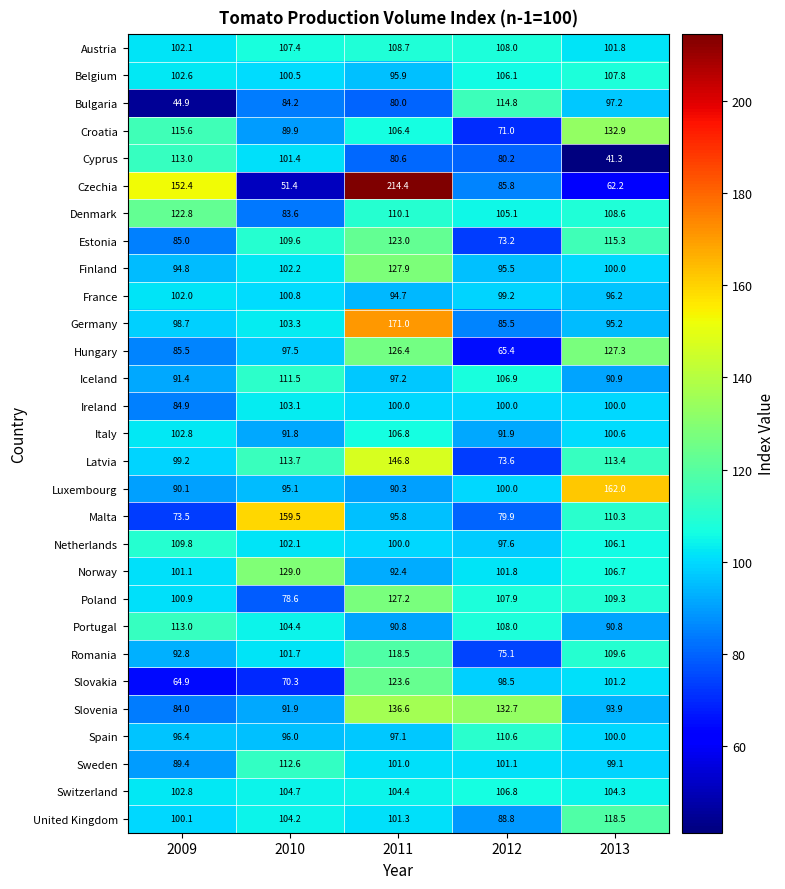

Rank the categories by Denmark value from lowest to highest.

2010, 2012, 2013, 2011, 2009